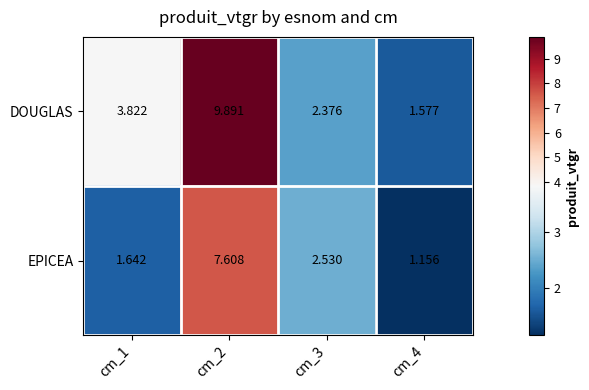

Which series has the widest spread of values?

DOUGLAS